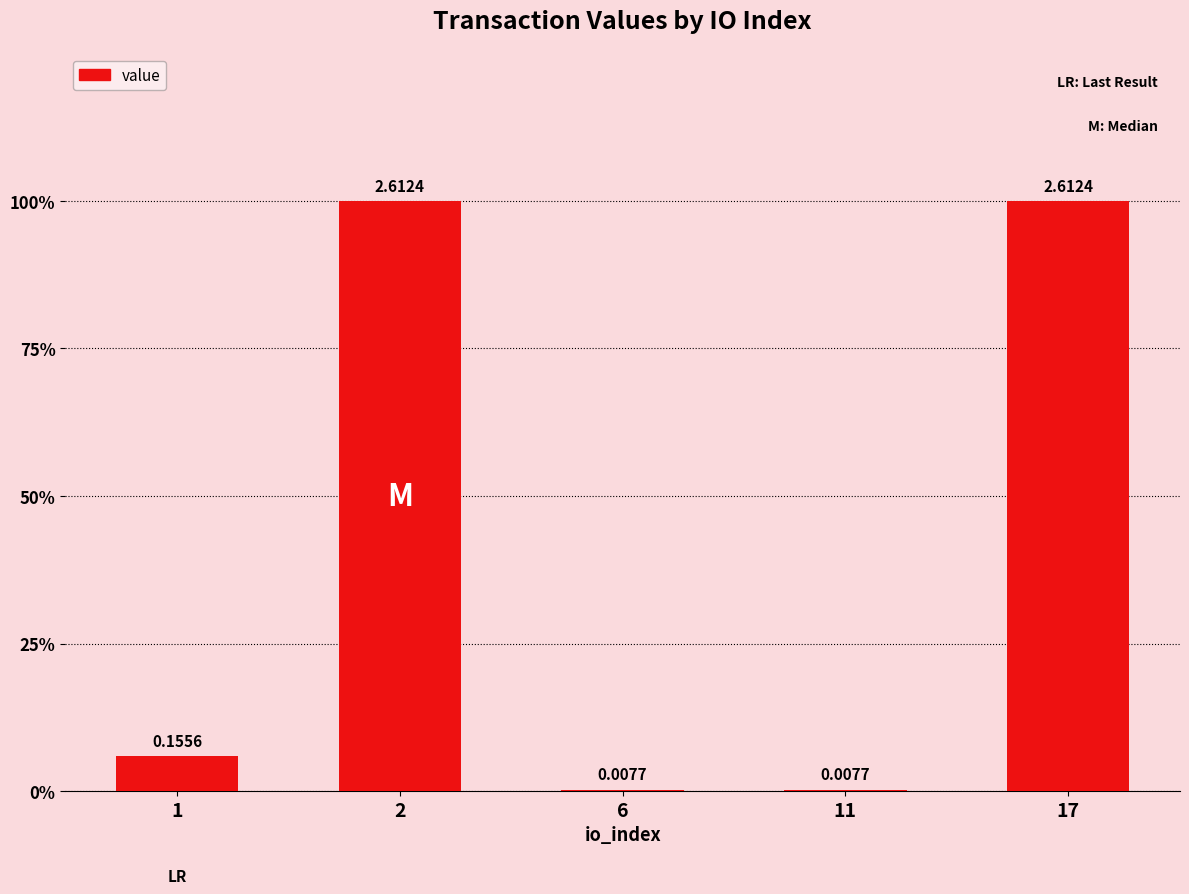

Count the number of categories in the chart.

5